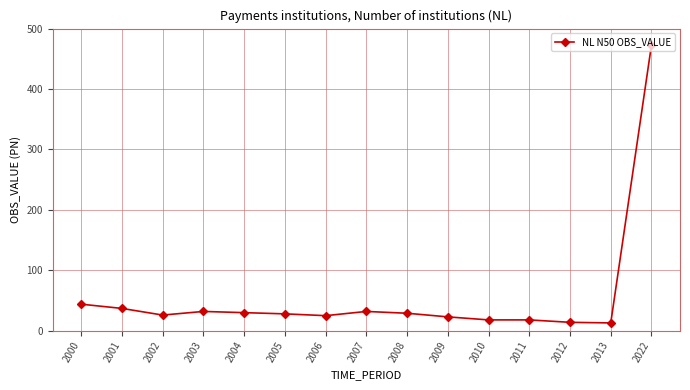

What is the change in value from 2001 to 2013?

-24